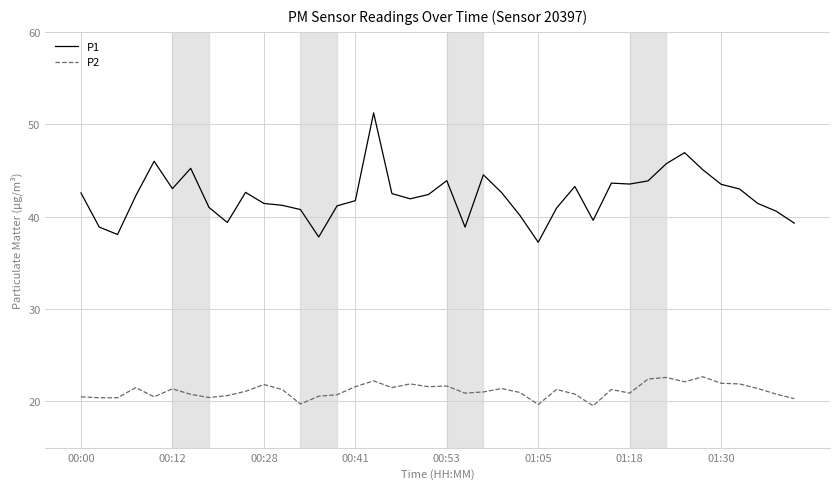

What is the difference between the maximum and minimum values in the P1 series?

14.0